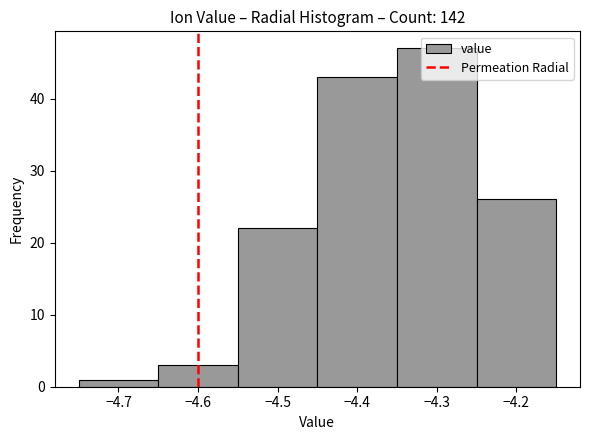

Reading left to right, list every bar in this chart as the range it spans on the x-axis followed by its height. The values are not printed on the chart, so give them approximately, as read against the axis.

-4.75 to -4.65: 1
-4.65 to -4.55: 3
-4.55 to -4.45: 22
-4.45 to -4.35: 43
-4.35 to -4.25: 47
-4.25 to -4.15: 26